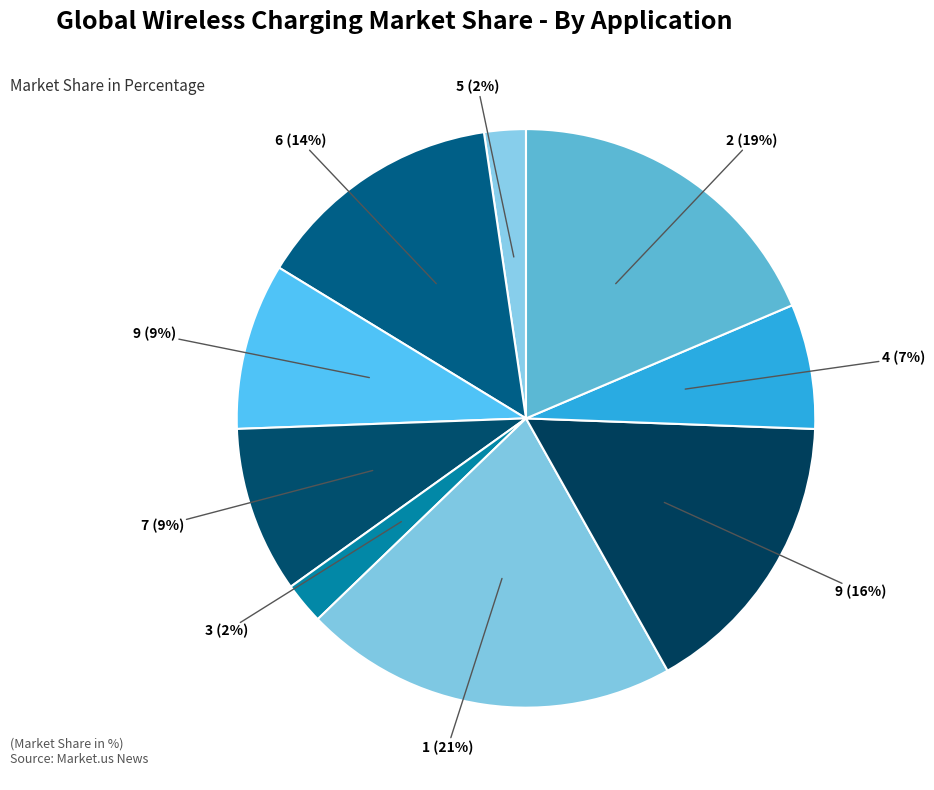

Which slice is the largest?

1